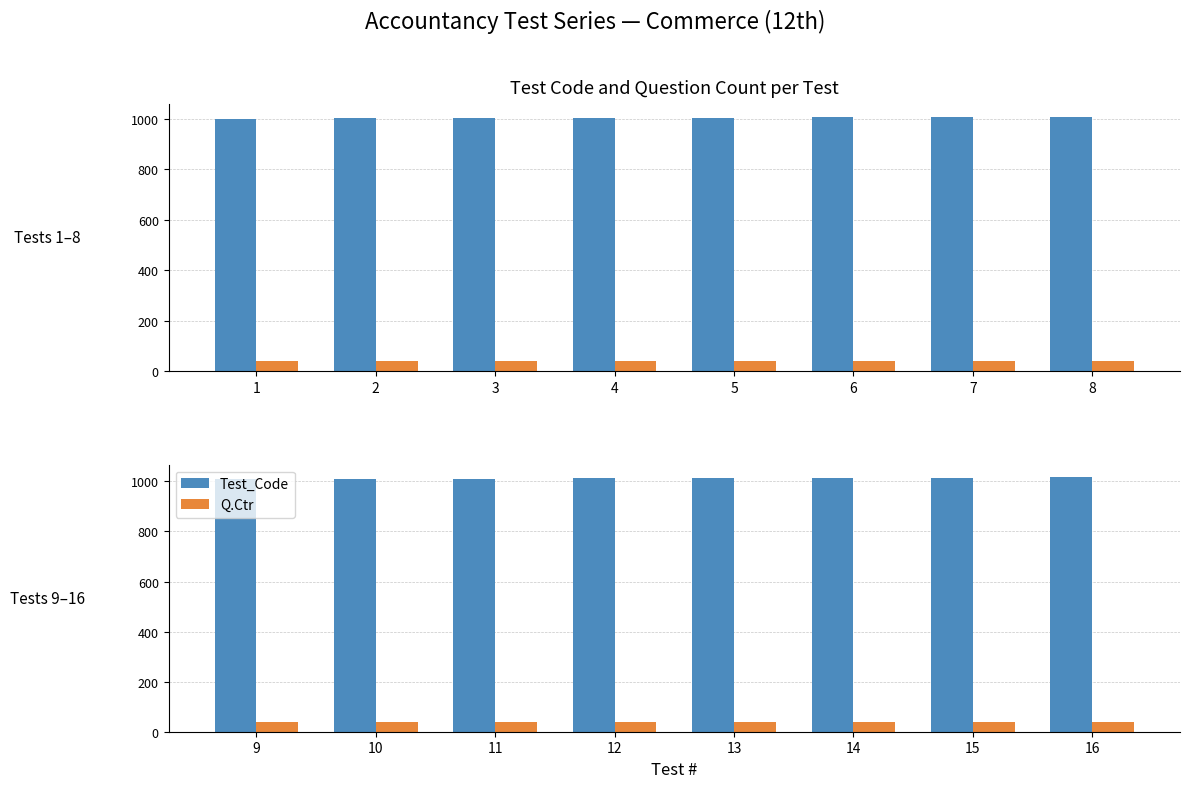

Which has a higher value, 9 or 11?

11